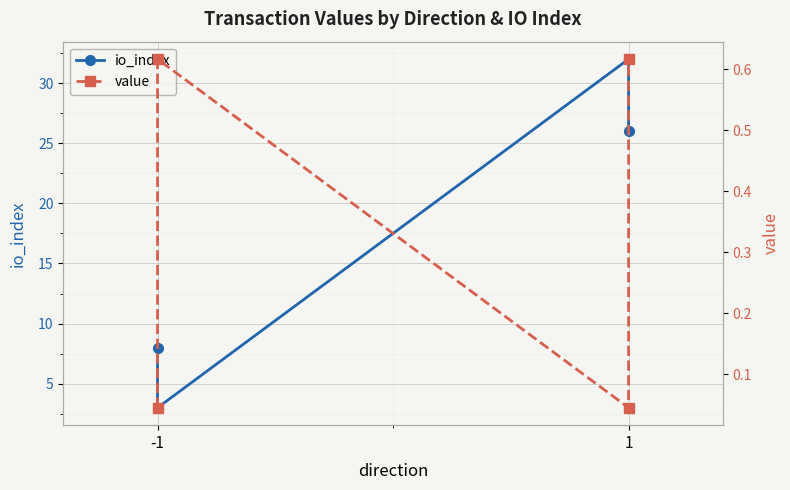

Rank the categories by io_index value from highest to lowest.

2, 3, -1, 1